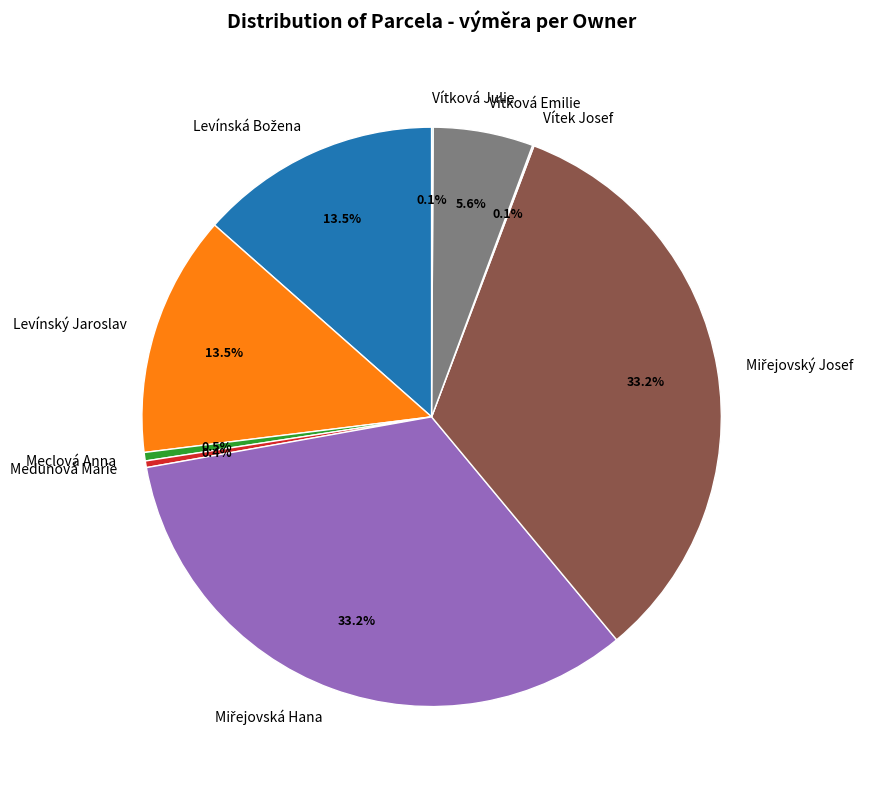

Between Levínský Jaroslav and Meclová Anna, which is larger?

Levínský Jaroslav